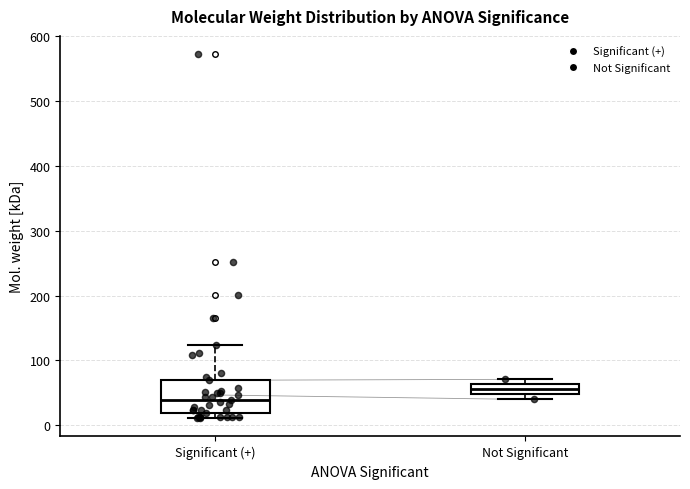

Where is the lower edge of the box for Not Significant on the y-axis? The values are not printed on the chart, so give them approximately, as read against the axis.

50